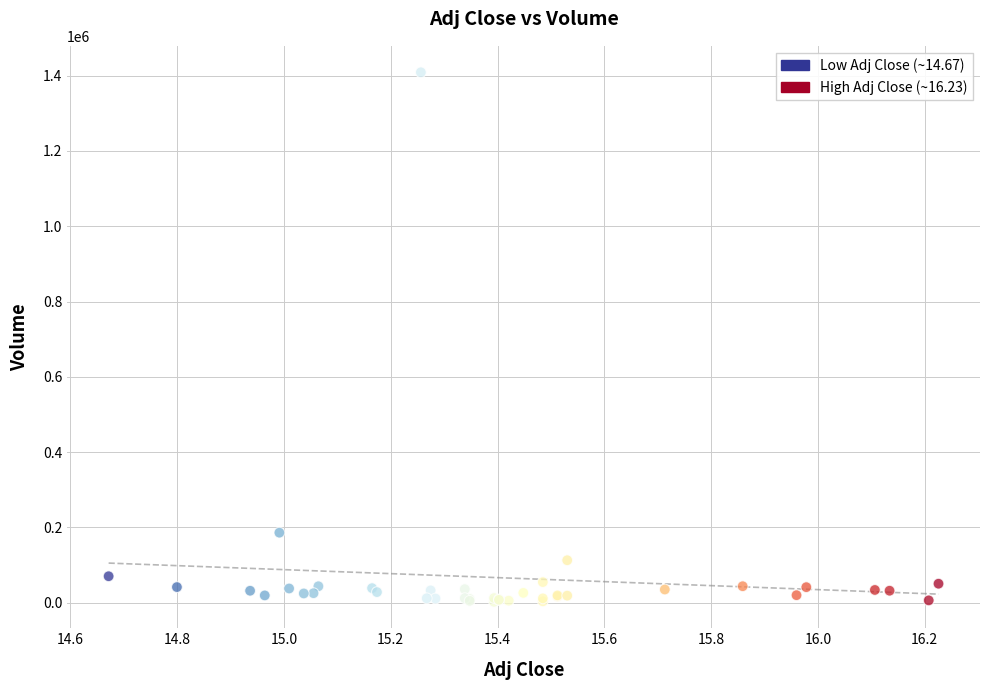

What Y value in the scatter plot is closest to 705700?

186200